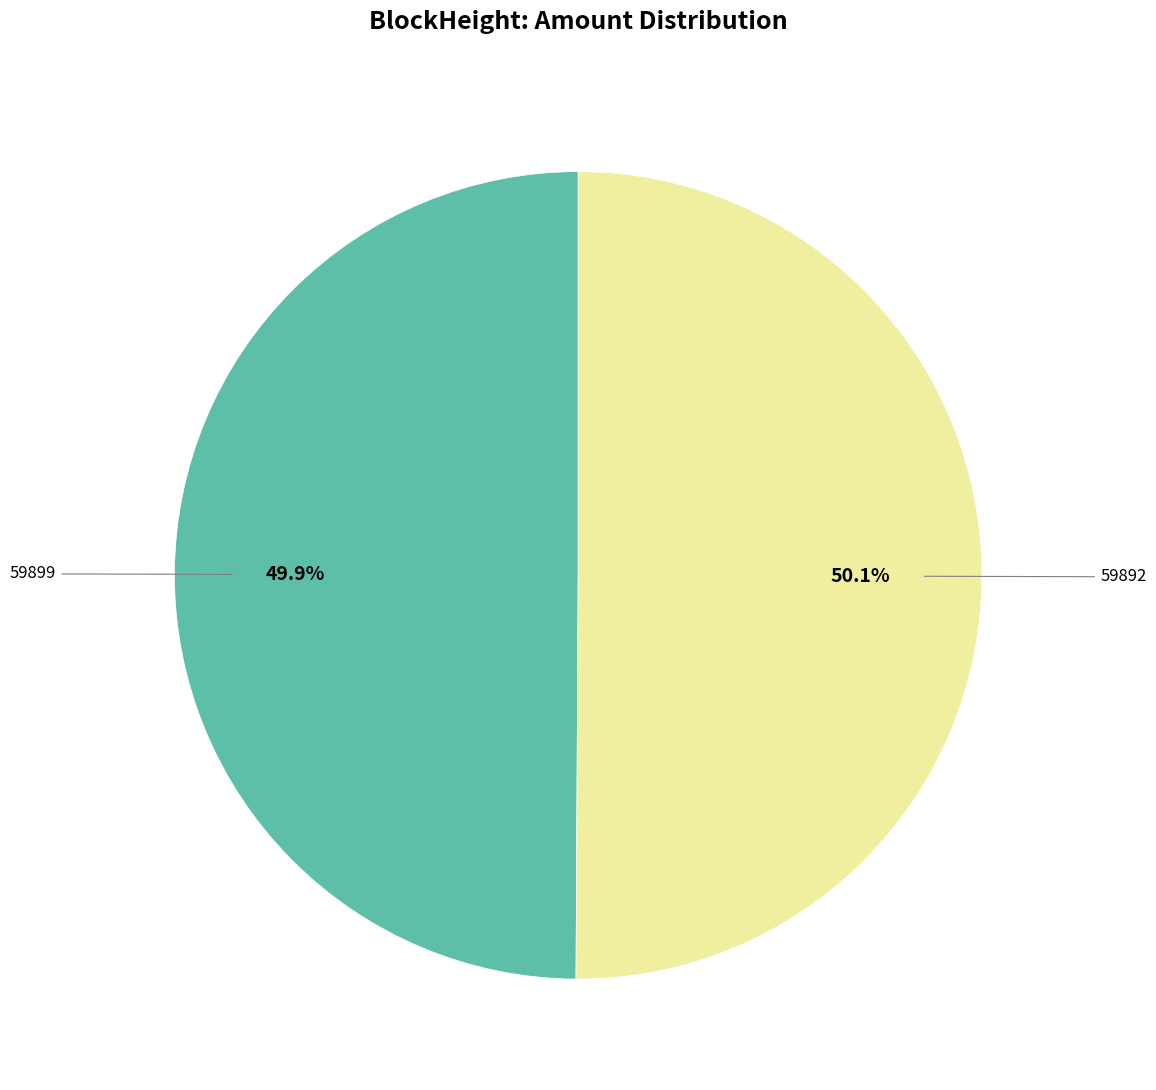

To the nearest percent, what is the combined percentage of 59899 and 59892?

100%